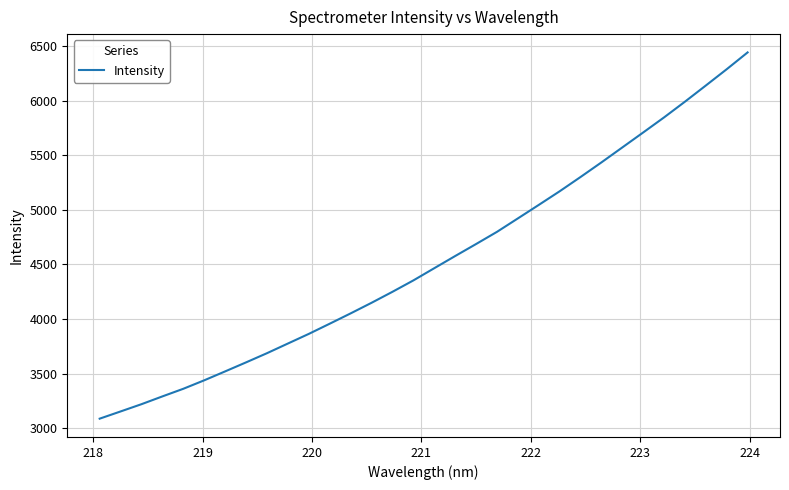

What is the smallest value displayed?

3088.2